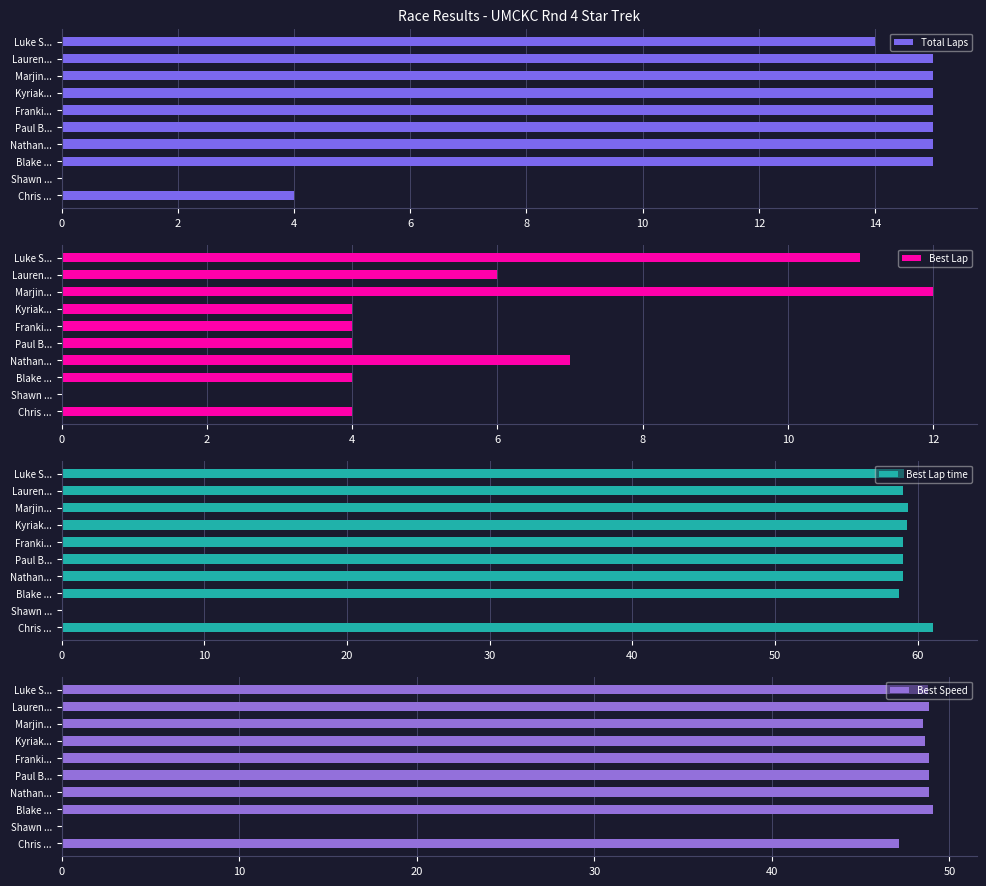

What are all the series names shown in the legend?

Total Laps, Best Lap, Best Lap time, Best Speed